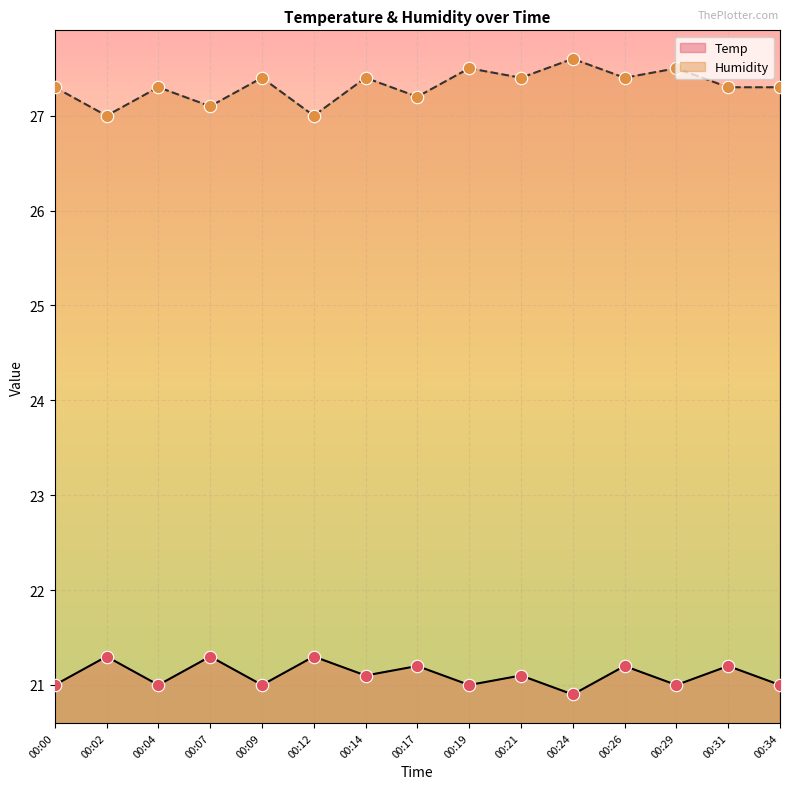

At how many categories does at least one series exceed 25?

15